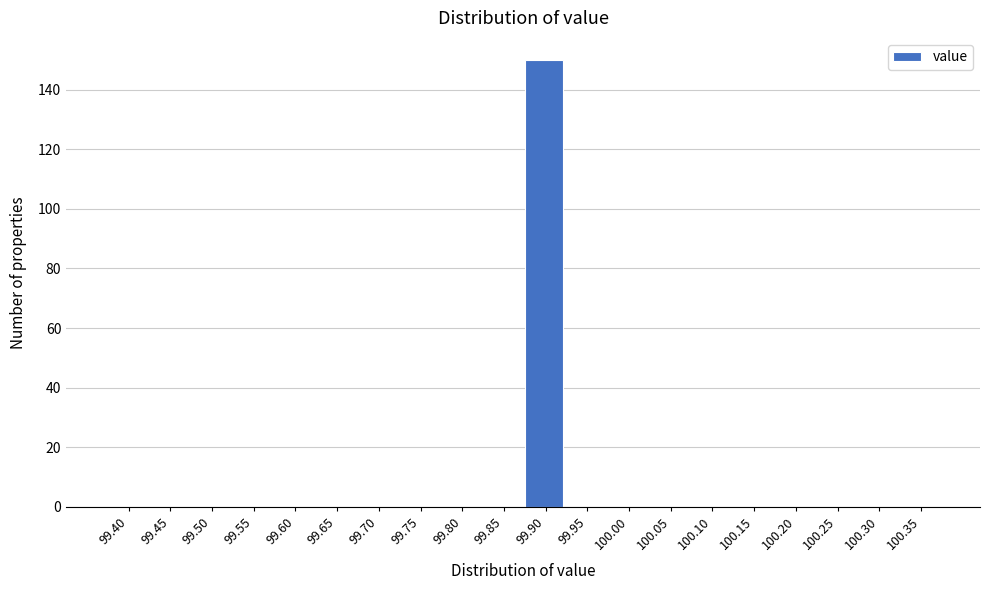

Reading left to right, list all the values displayed in this chart.

99.40=0	99.45=0	99.50=0	99.55=0	99.60=0	99.65=0	99.70=0	99.75=0	99.80=0	99.85=0	99.90=150	99.95=0	100.00=0	100.05=0	100.10=0	100.15=0	100.20=0	100.25=0	100.30=0	100.35=0